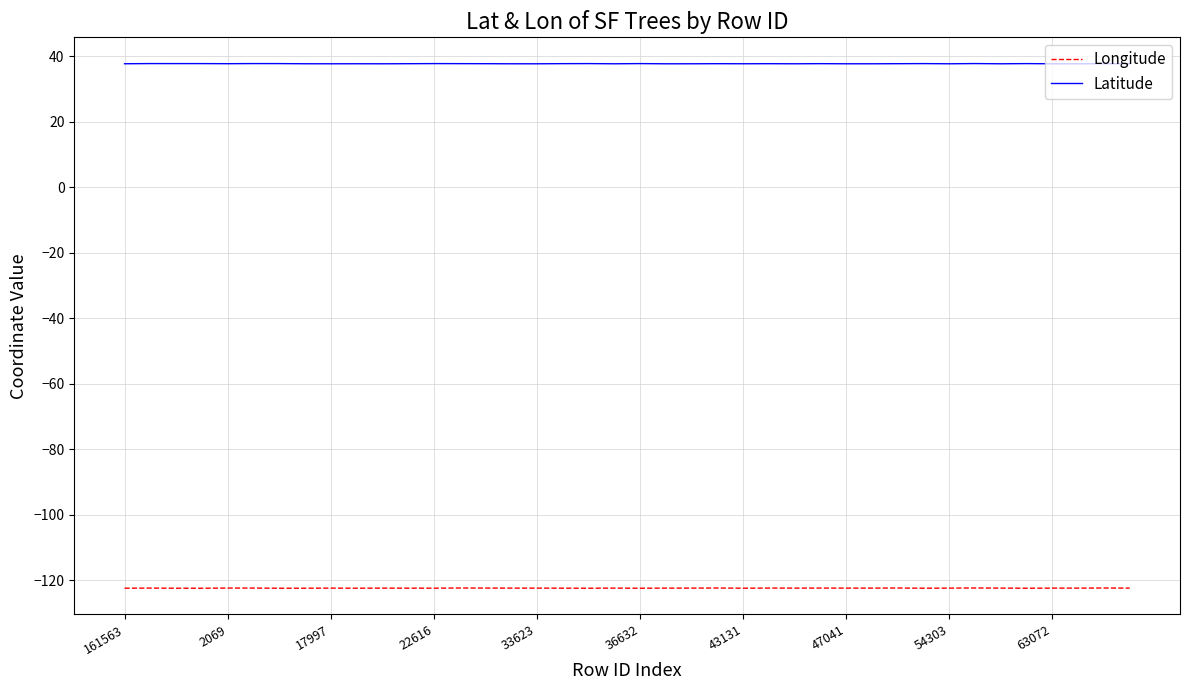

Which series has the largest total across all categories?

Latitude